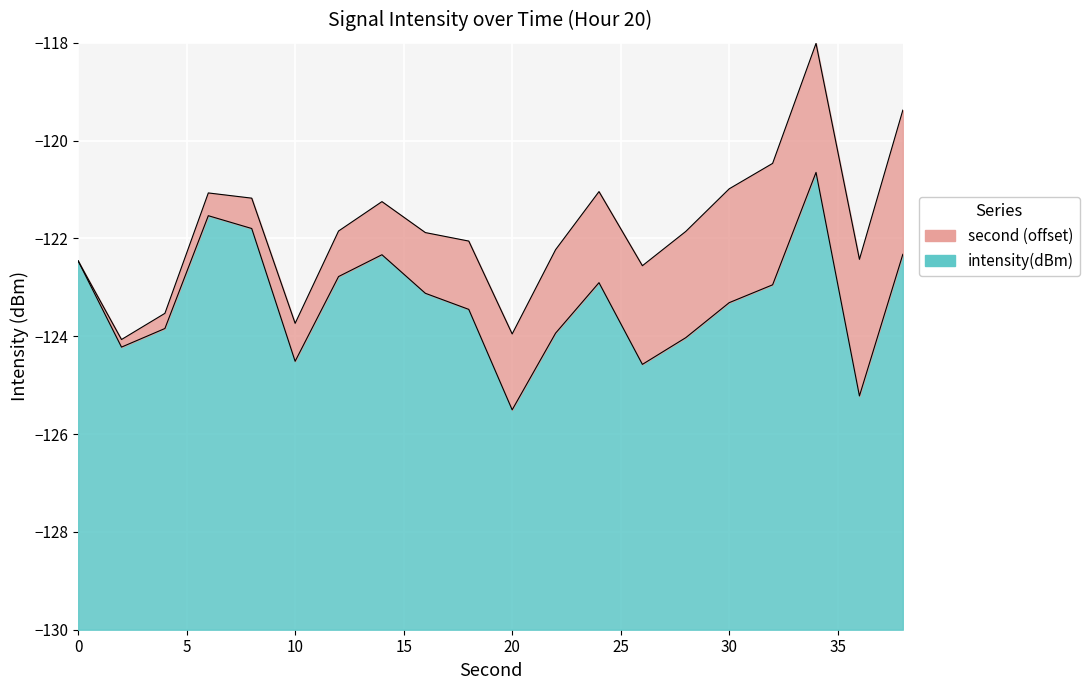

Rank the categories by value from highest to lowest.

34, 6, 8, 38, 14, 0, 12, 24, 32, 16, 30, 18, 4, 22, 28, 2, 10, 26, 36, 20